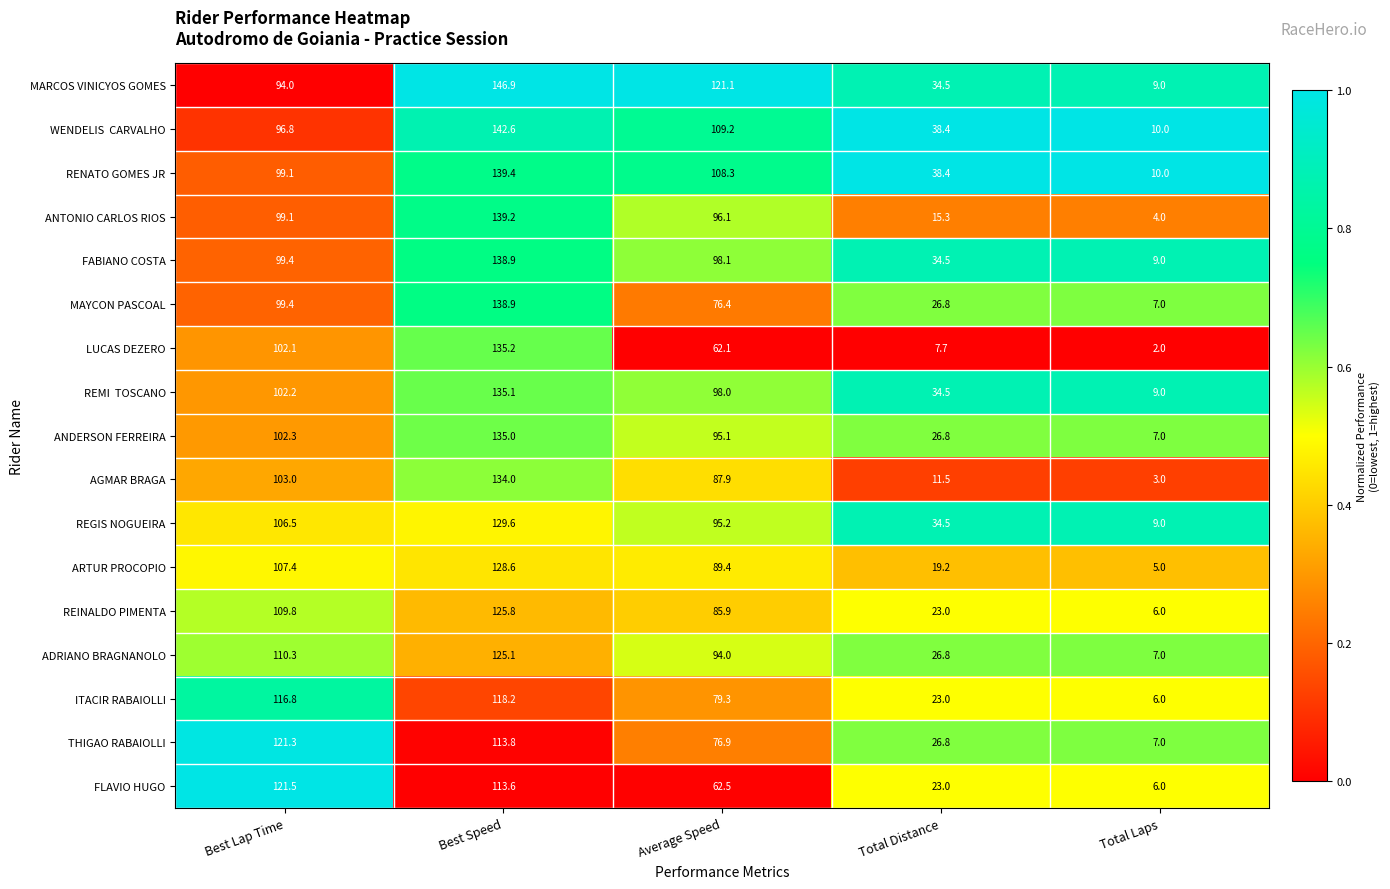

The REINALDO PIMENTA series shows 131.8 at Average Speed. True or false?

False